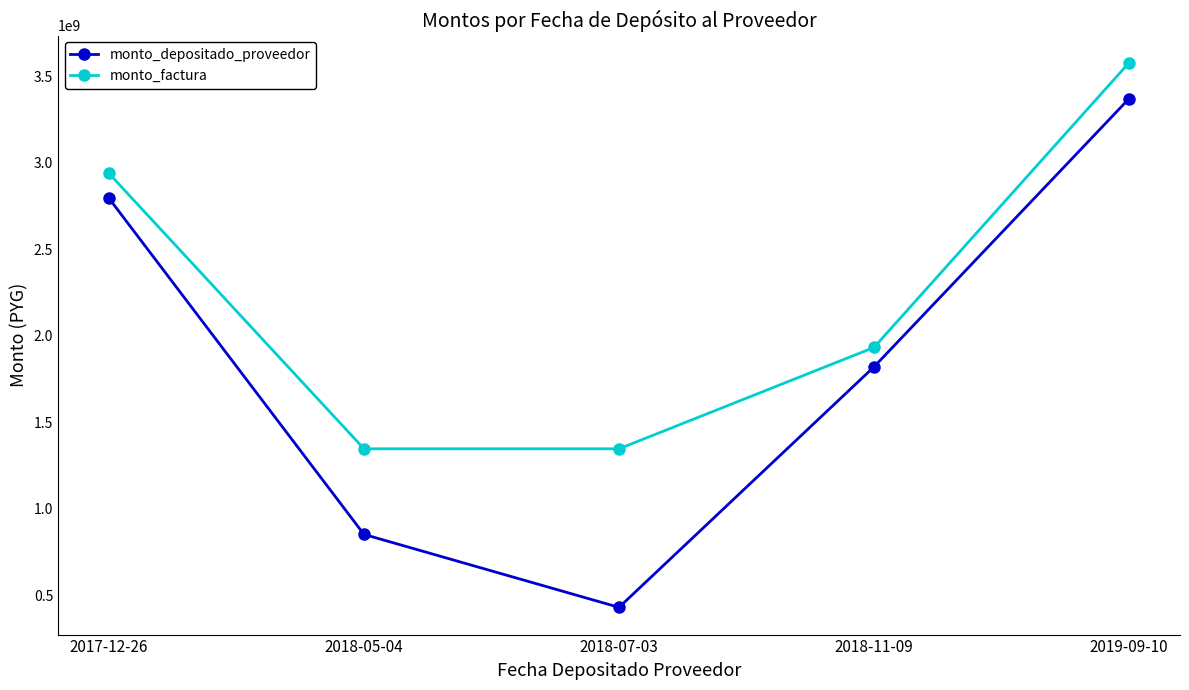

Is it true that monto_depositado_proveedor equals 2046703221 at 2019-09-10?

False